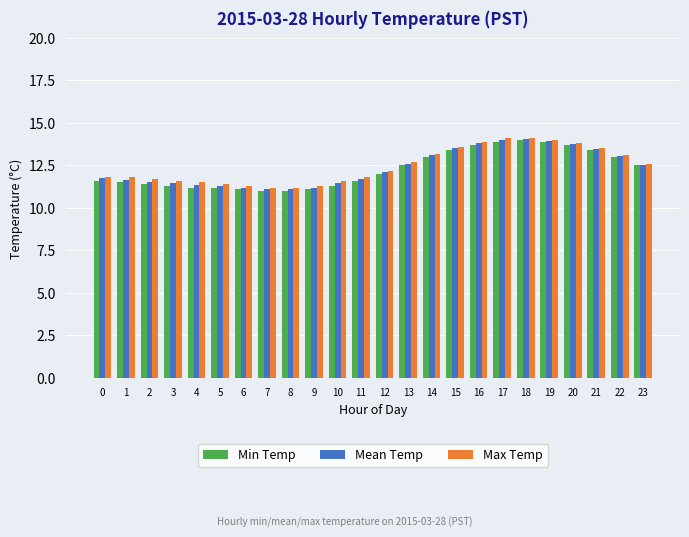

What is the minimum value for Mean Temp?

11.1